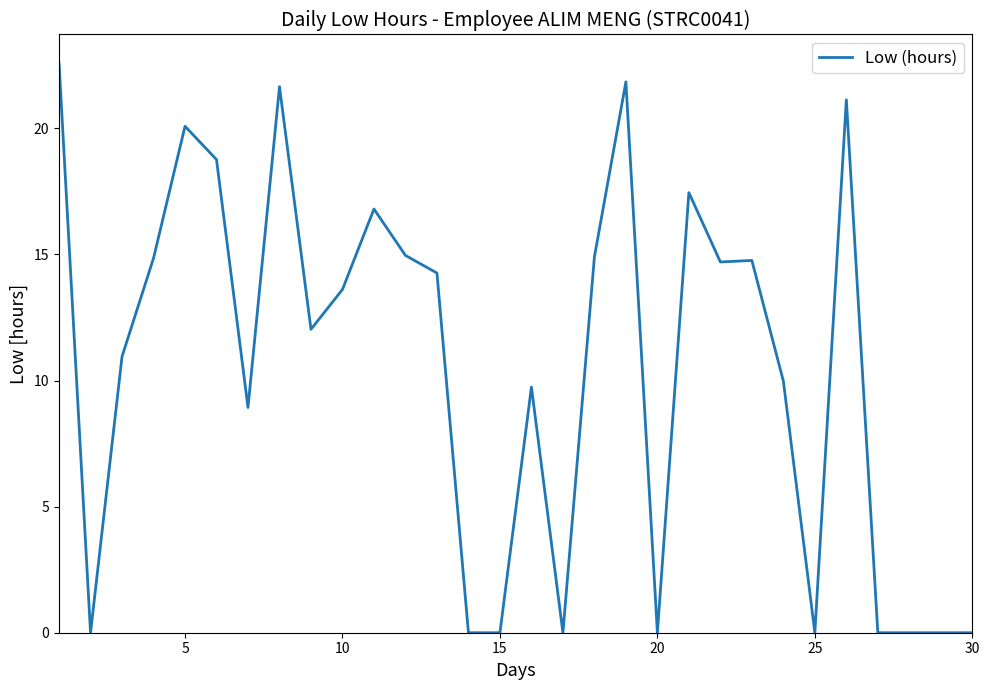

What is the difference between the maximum and minimum values?

22.6